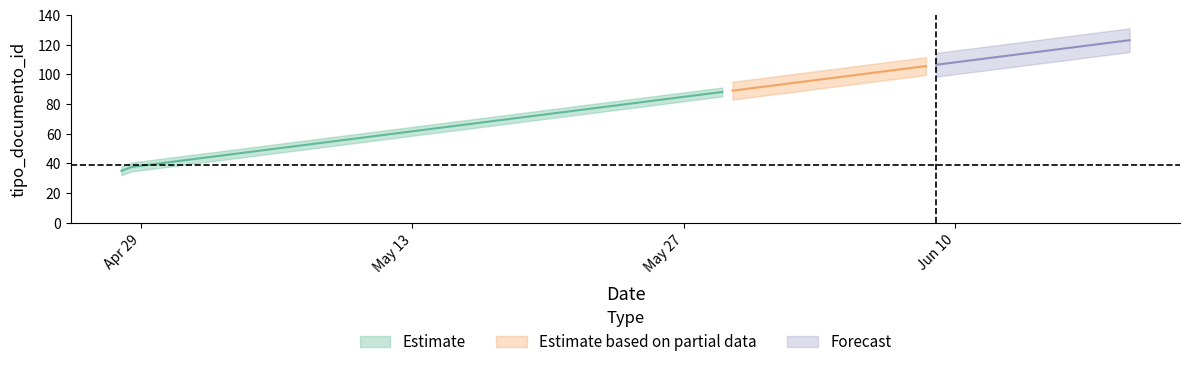

How many values in the Estimate based on partial data series exceed 38?

2